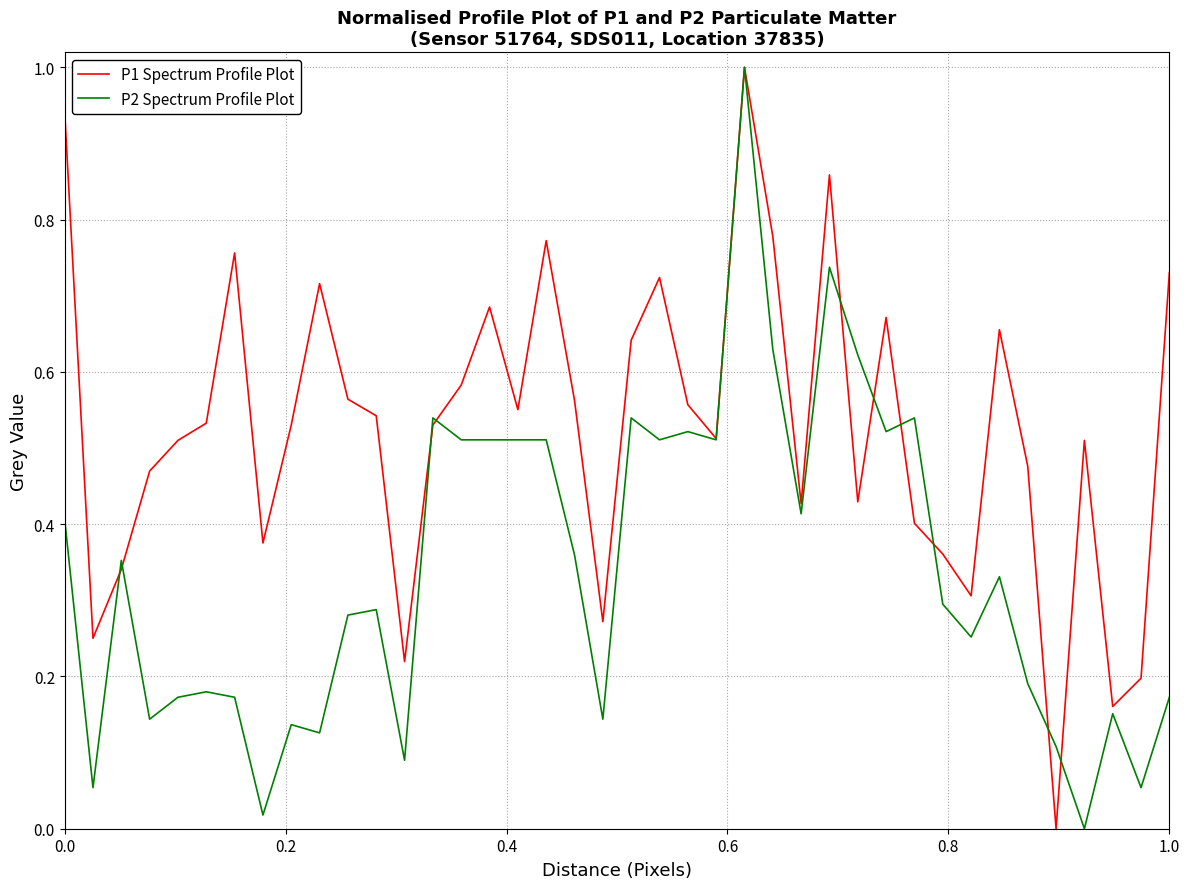

What is the highest value of the P2 Spectrum Profile Plot series?

1.0